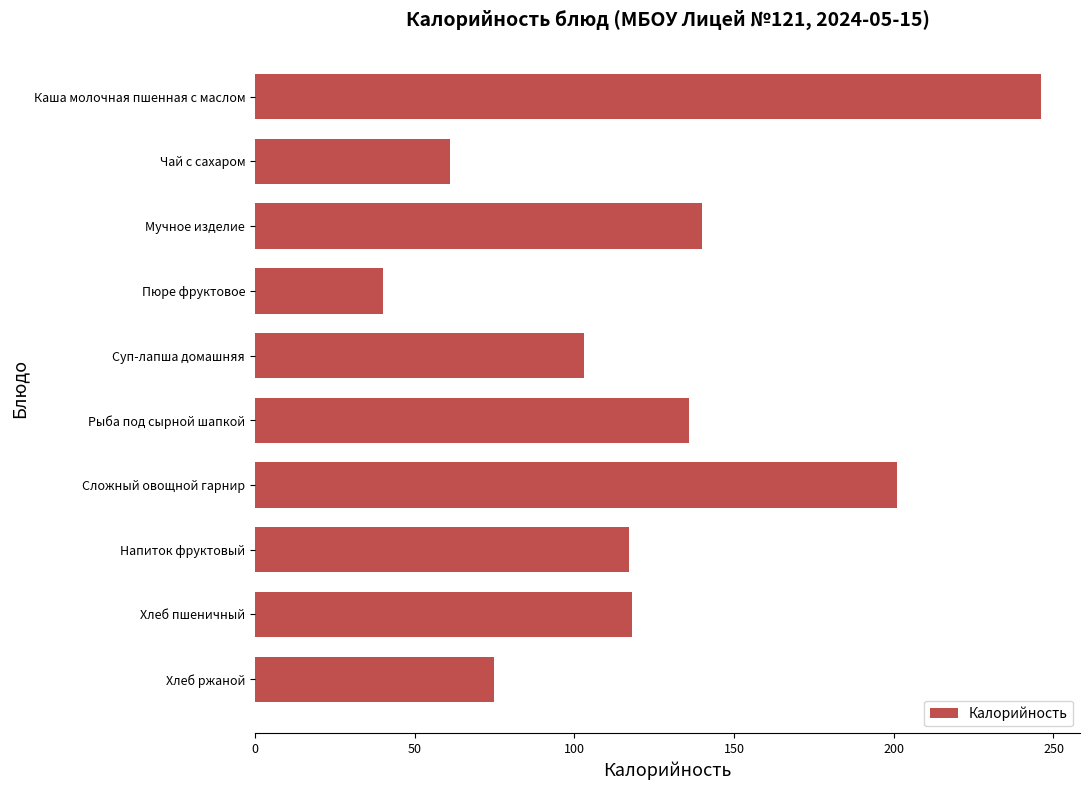

At which label is the value closest to 143?

Мучное изделие